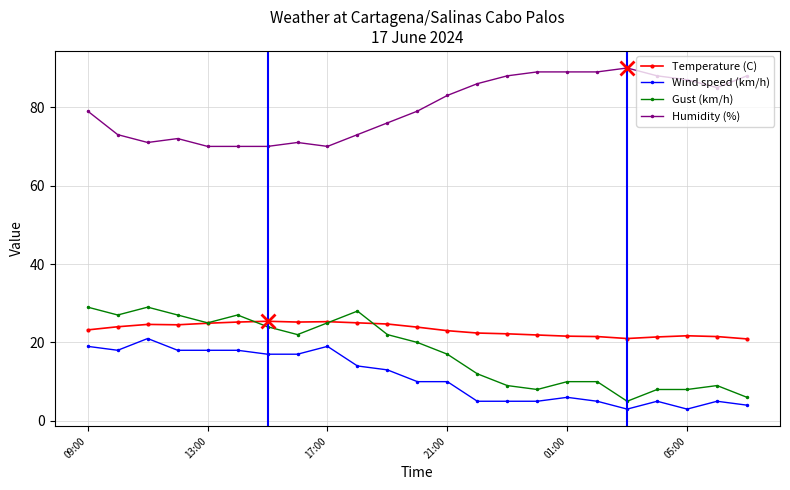

What is the value of the Gust (km/h) point at the 2nd from the left?

27.0